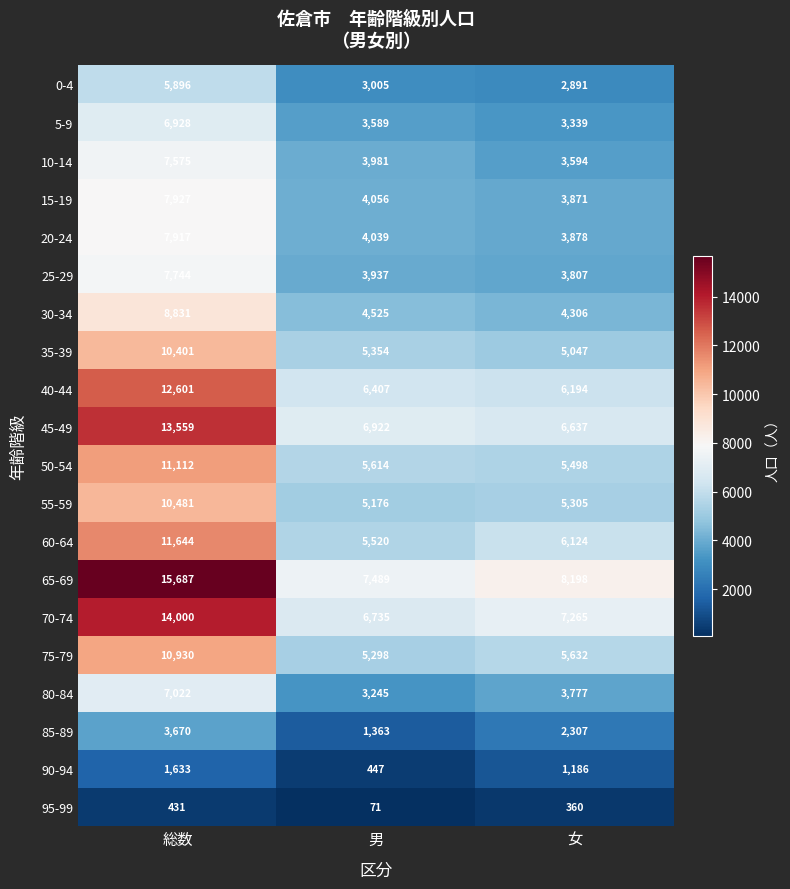

The 90-94 series shows 262 at 女. True or false?

False